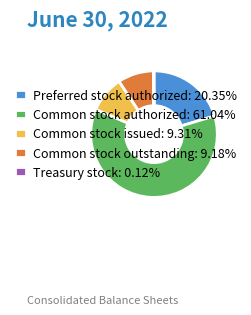

Approximately how many times larger is the value at Common stock authorized: 61.04% compared to Preferred stock authorized: 20.35%?

3.0